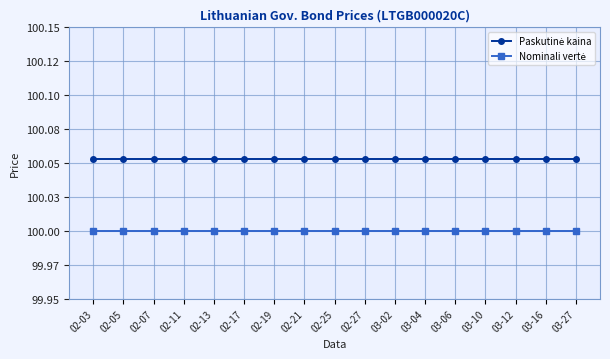

Is this an area chart (filled region under the line)?

No